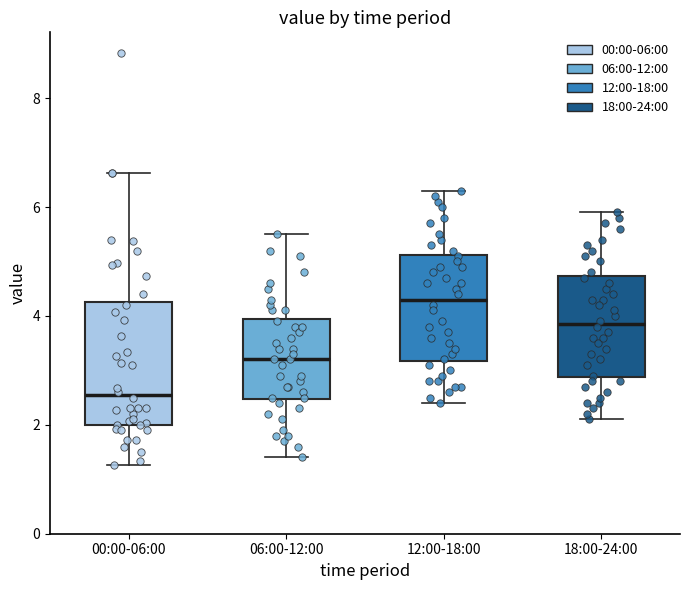

Comparing the boxes themselves (not the whiskers), which one is the tallest?

00:00-06:00